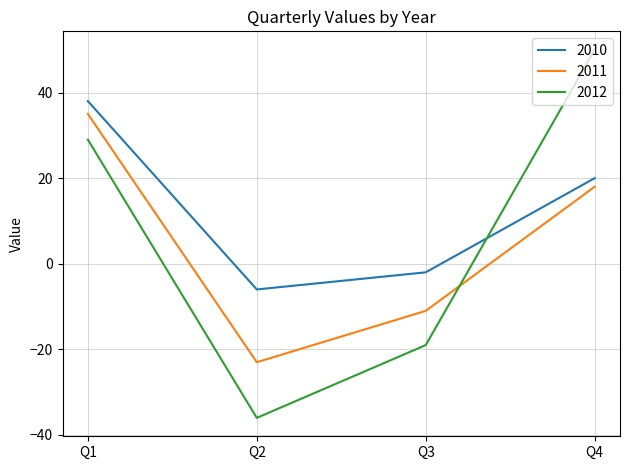

Is it true that 2012 equals -36 at Q2?

True